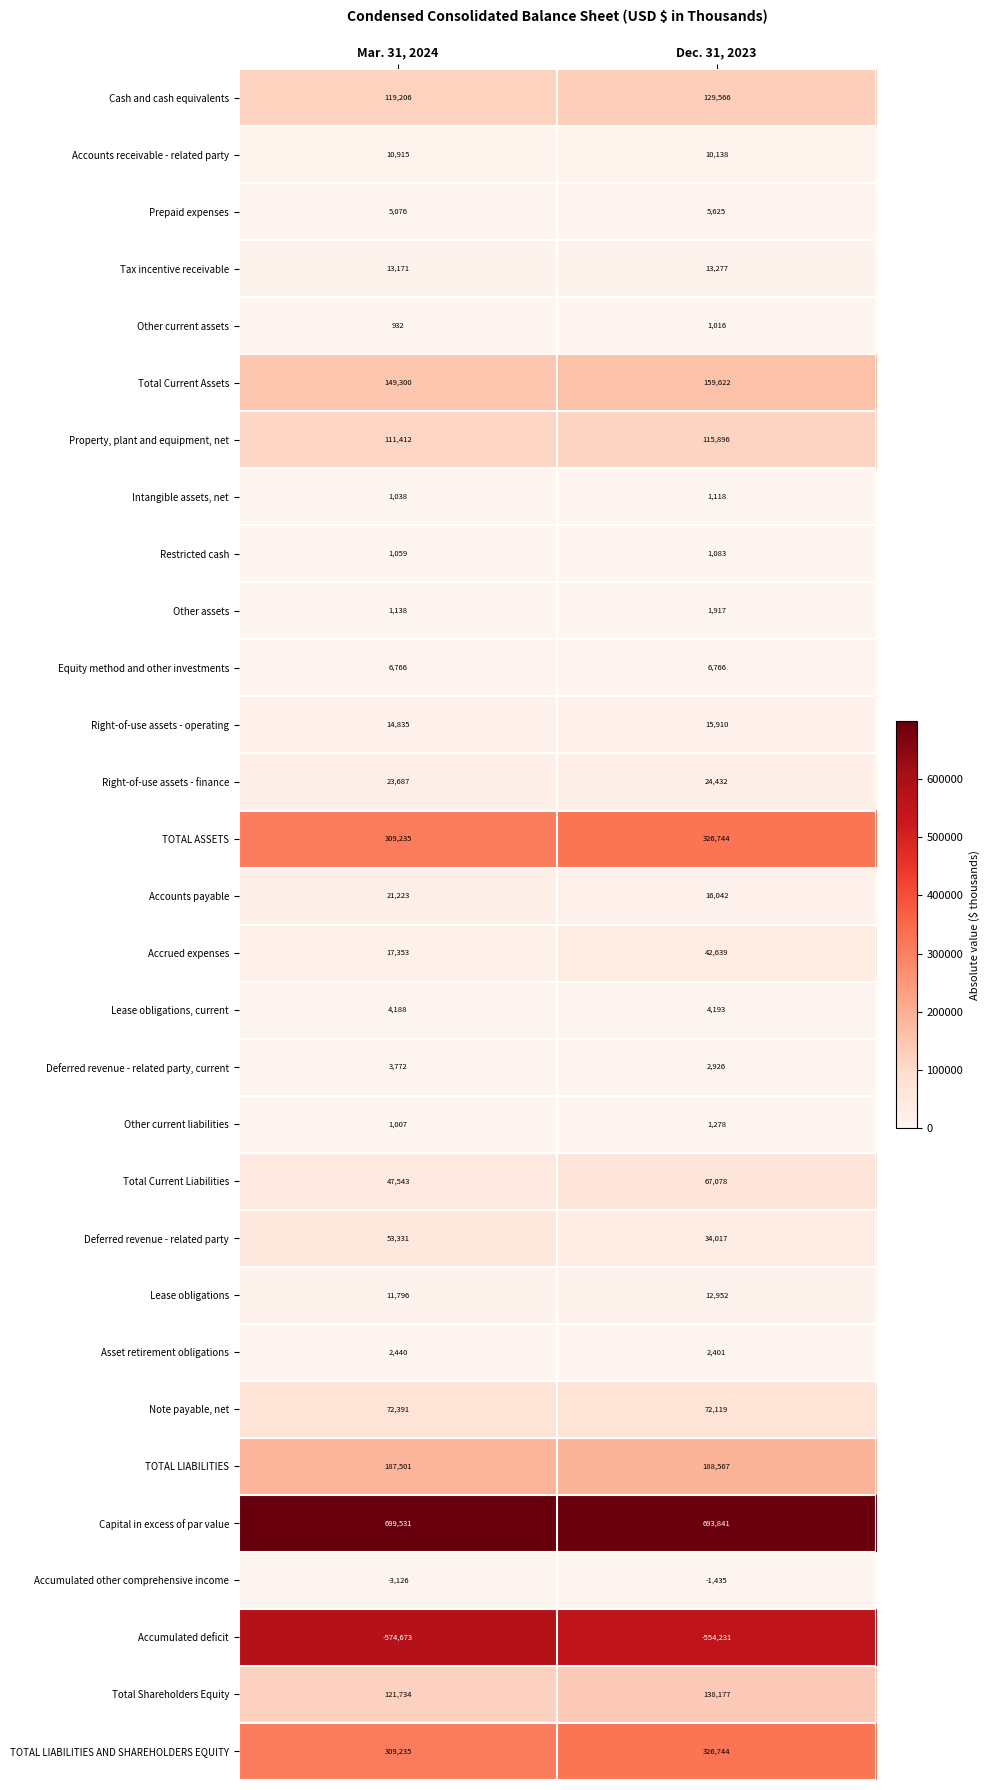

Read the Other current liabilities value at Mar. 31, 2024.

1007